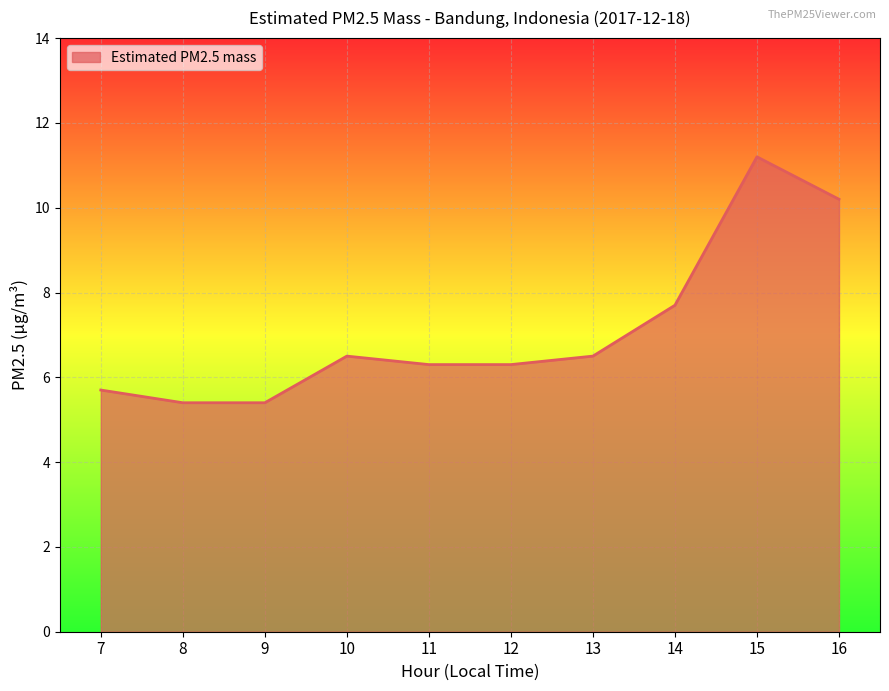

Where does the data first go above 6?

10